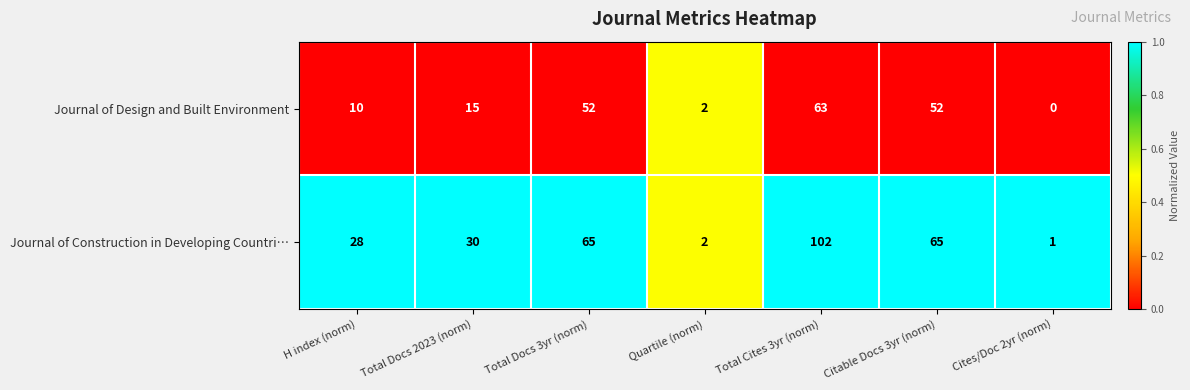

At which label is Journal of Design and Built Environment closest to 31?

Total Docs 2023 (norm)